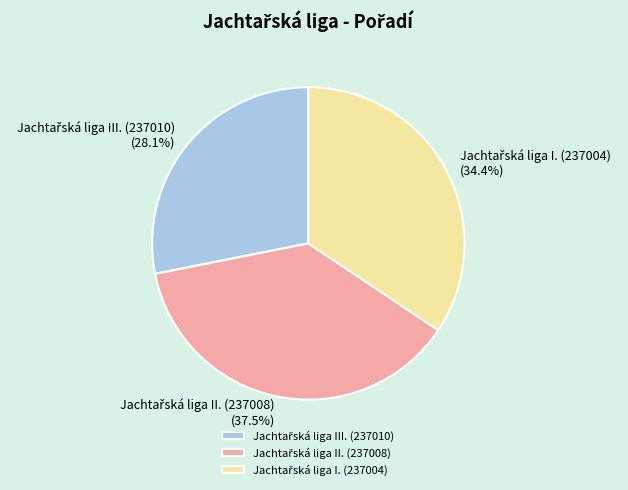

Does any single category account for the majority?

No